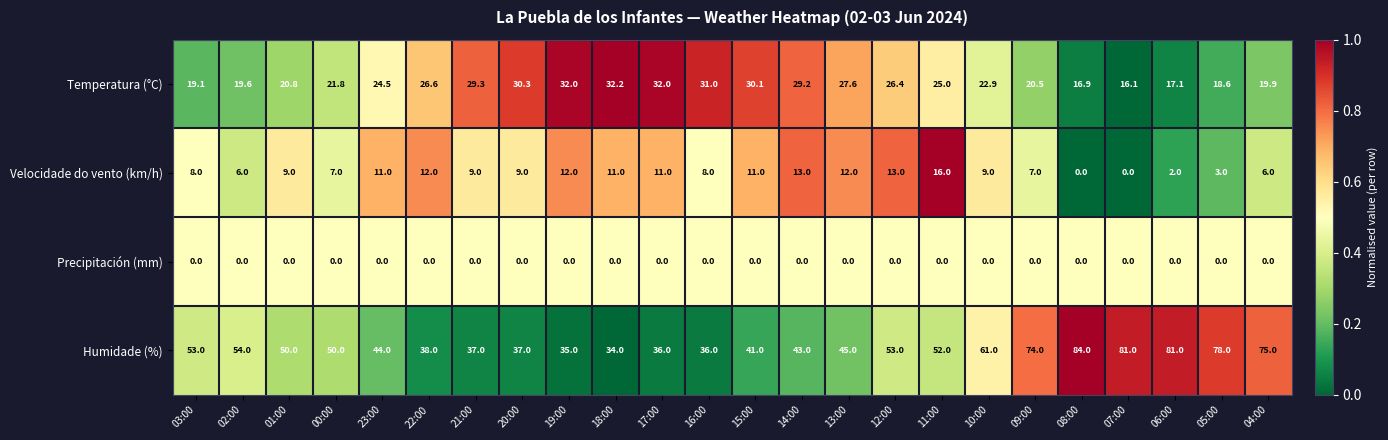

What is the difference between the highest and lowest values at 03:00?

53.0